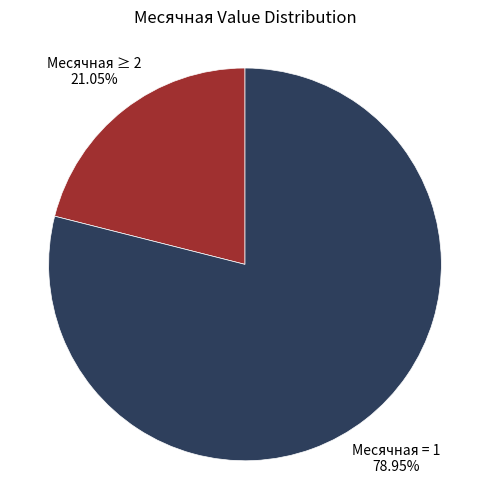

Does any single category account for the majority?

Yes